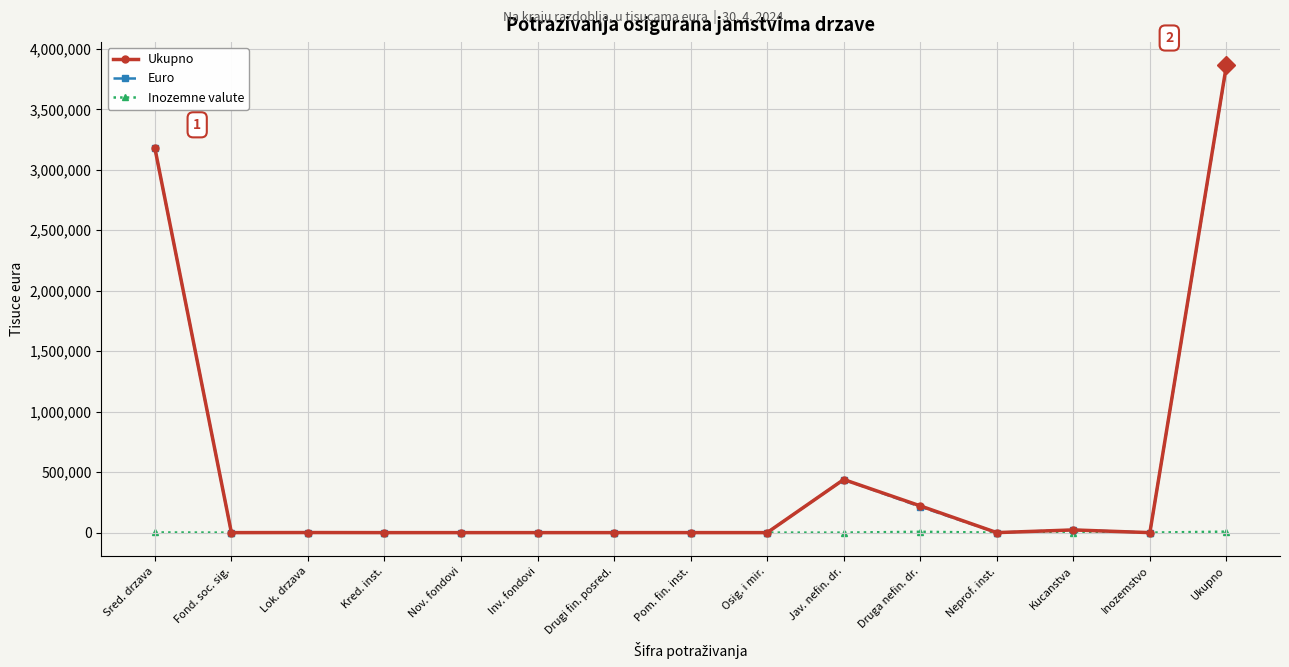

Read the Ukupno value at Kucanstva, to the nearest 50.

22300